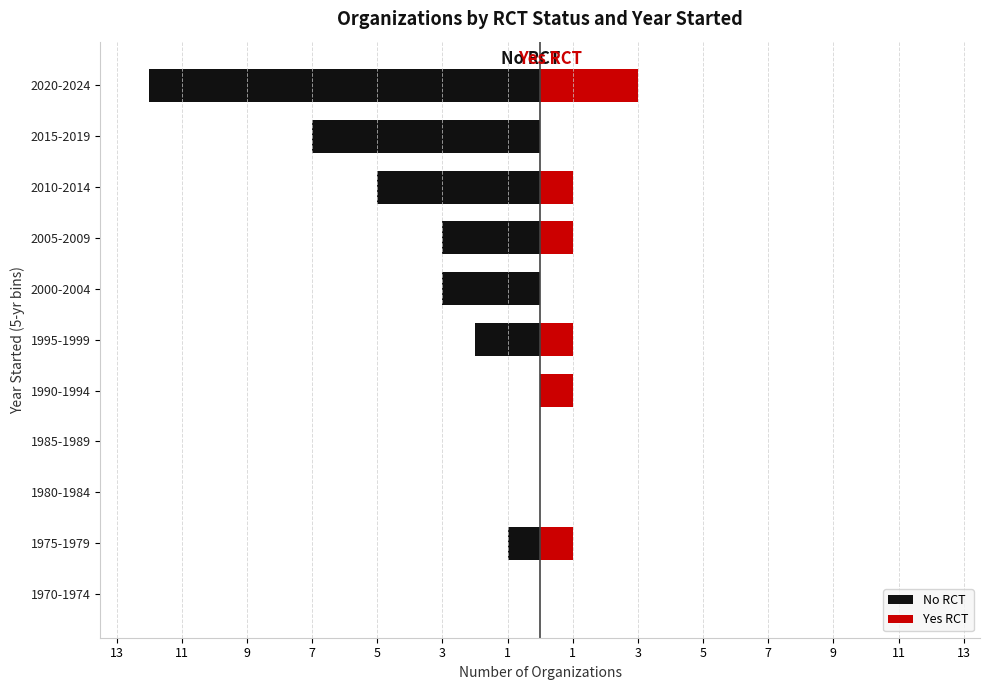

Which series changed the most between 1970-1974 and 1975-1979?

No RCT